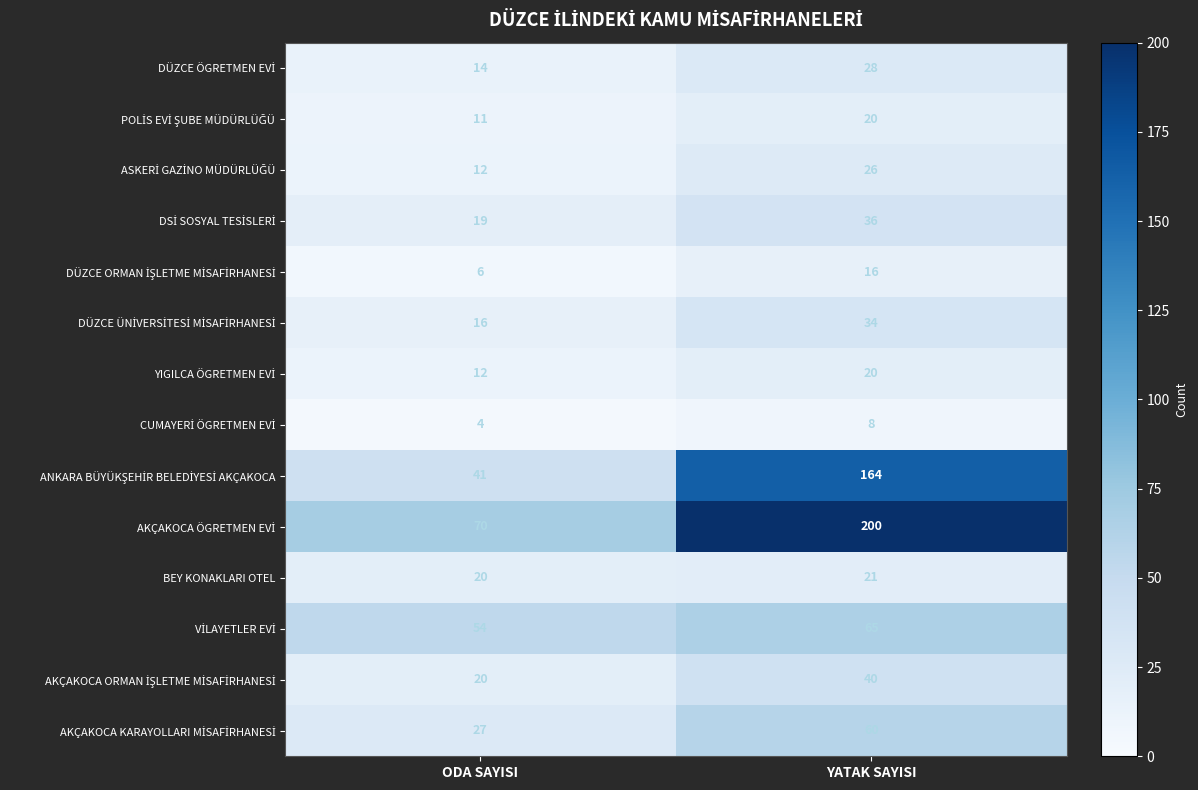

What is the sum of the DÜZCE ÖGRETMEN EVİ values at ODA SAYISI and YATAK SAYISI?

42